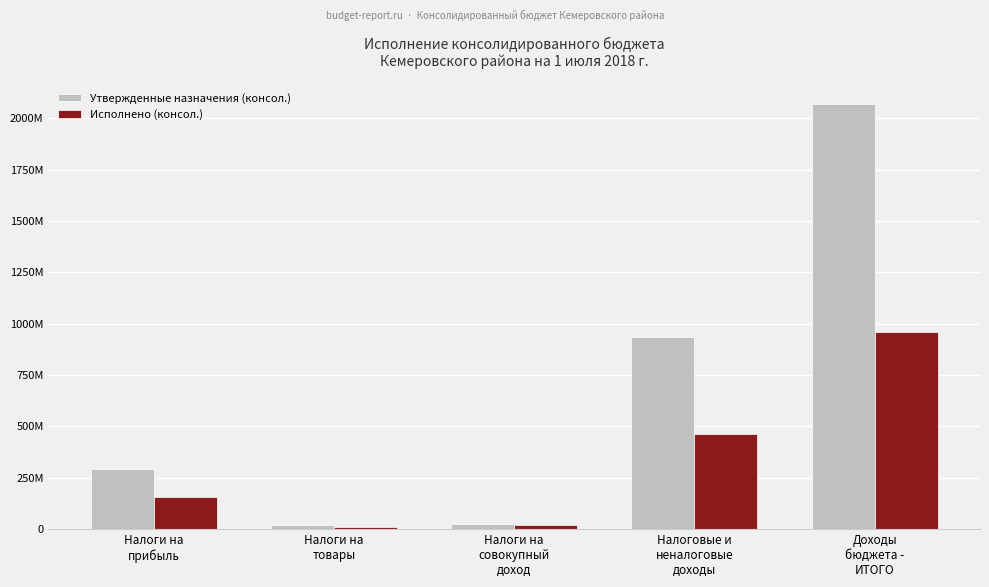

What is the label of the 5th bar from the right?

Налоги на
прибыль